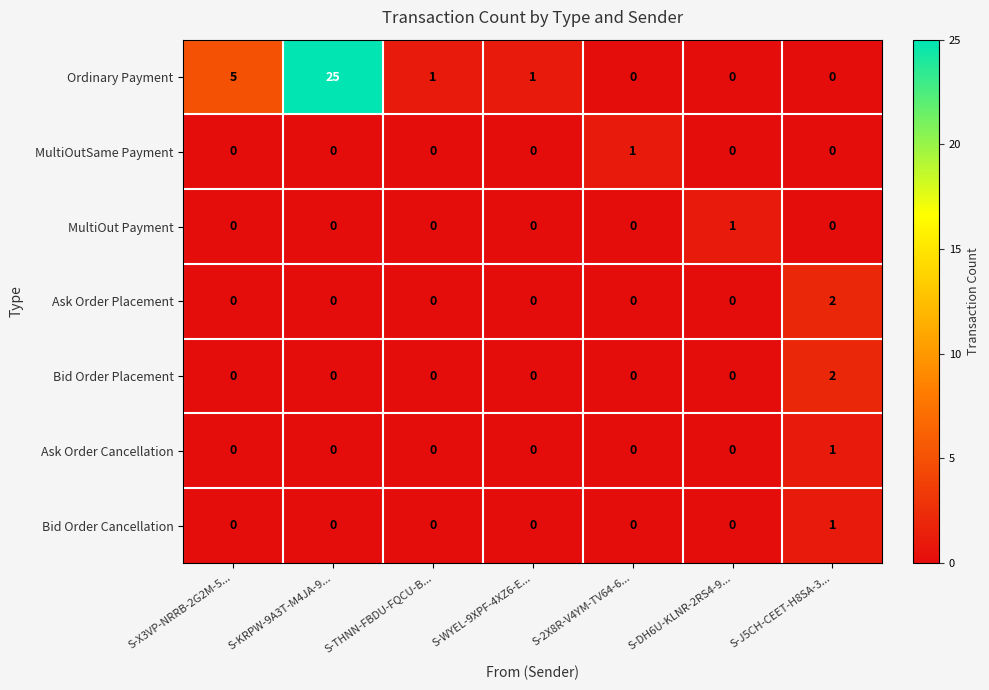

The Bid Order Placement series shows 0 at S-DH6U-KLNR-2RS4-9.... True or false?

True